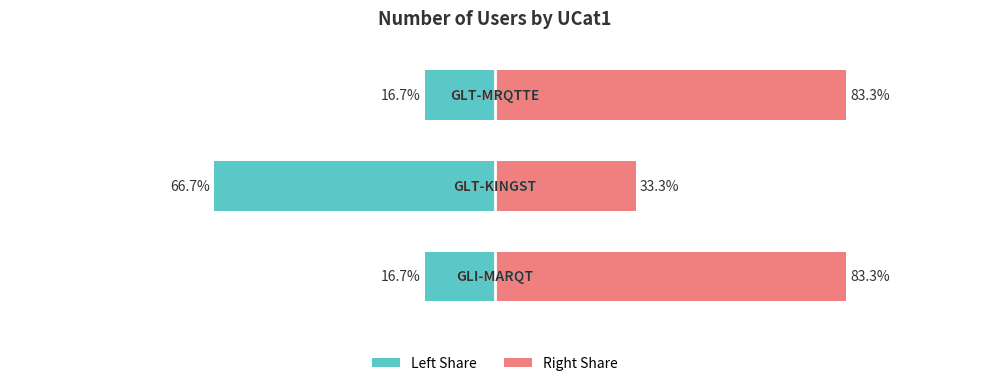

What is the difference between the highest and lowest values at 1?

100.0